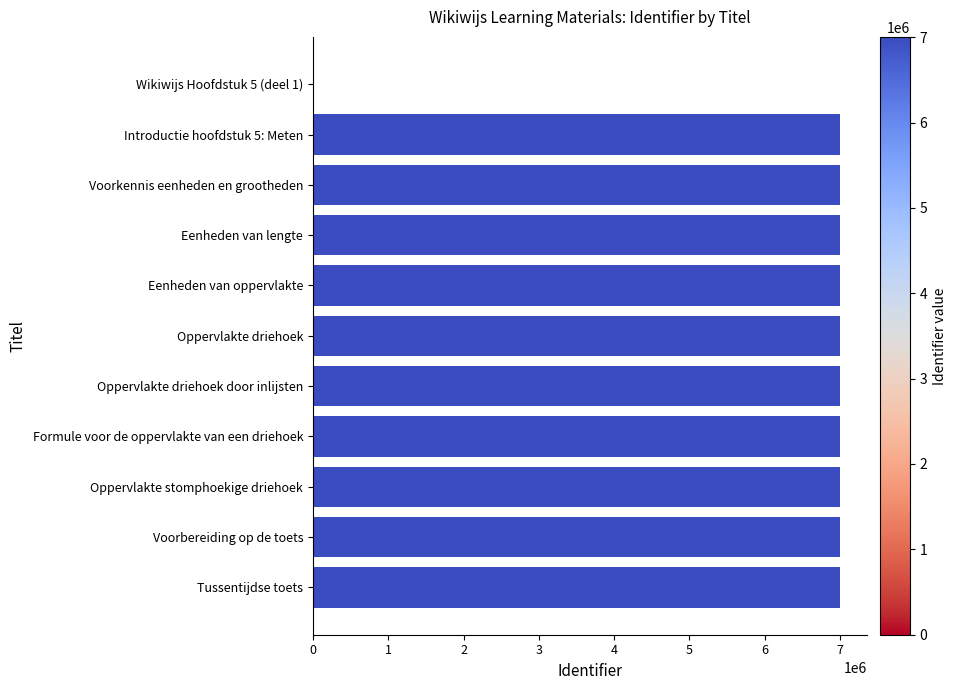

What is the ratio of the value at Oppervlakte driehoek door inlijsten to the value at Voorkennis eenheden en grootheden?

1.0